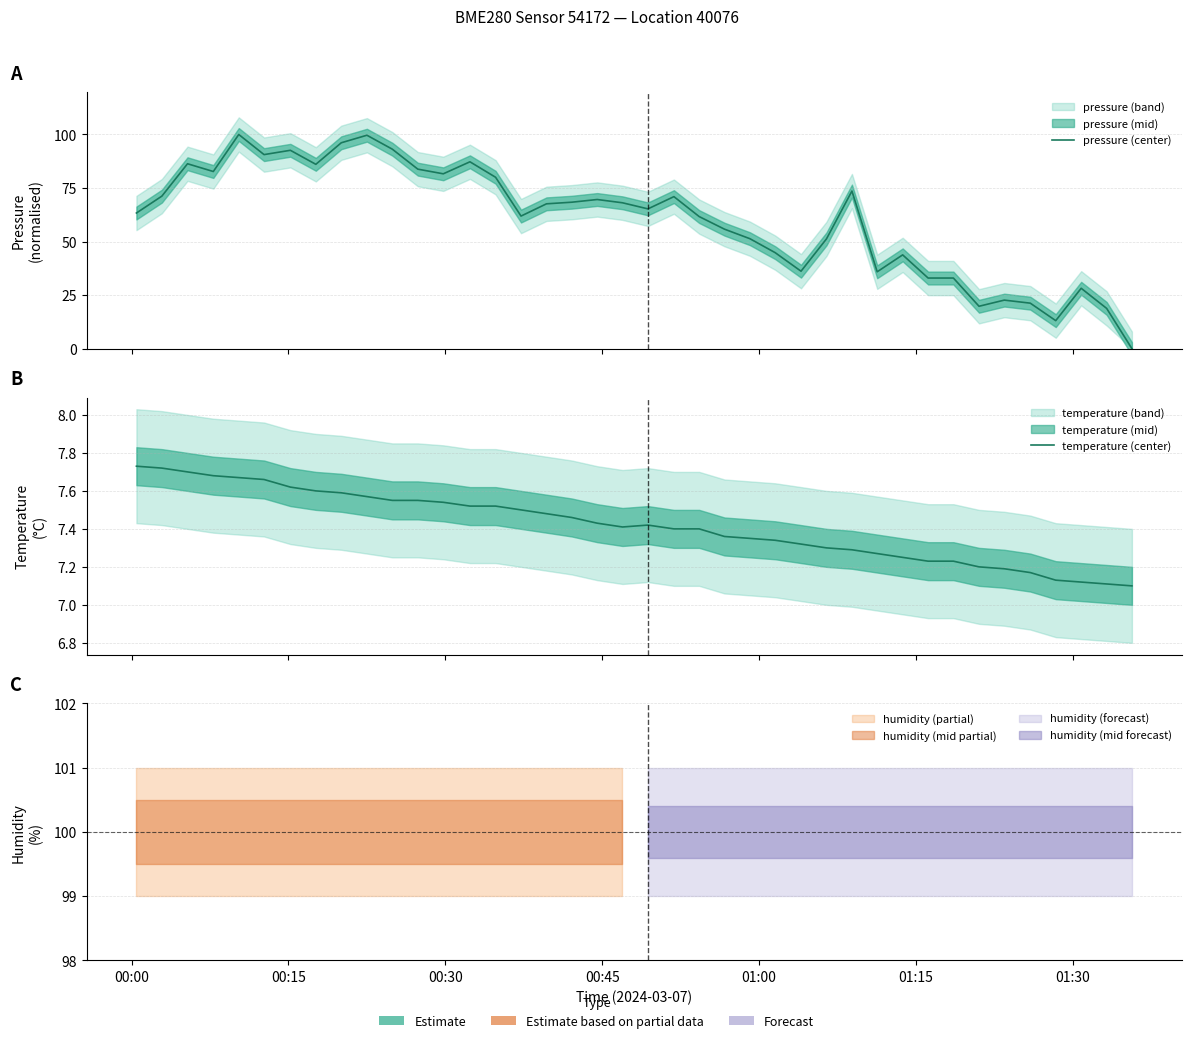

Is the value of temperature (center) at 27 greater than the value of pressure (center) at 00:45?

No